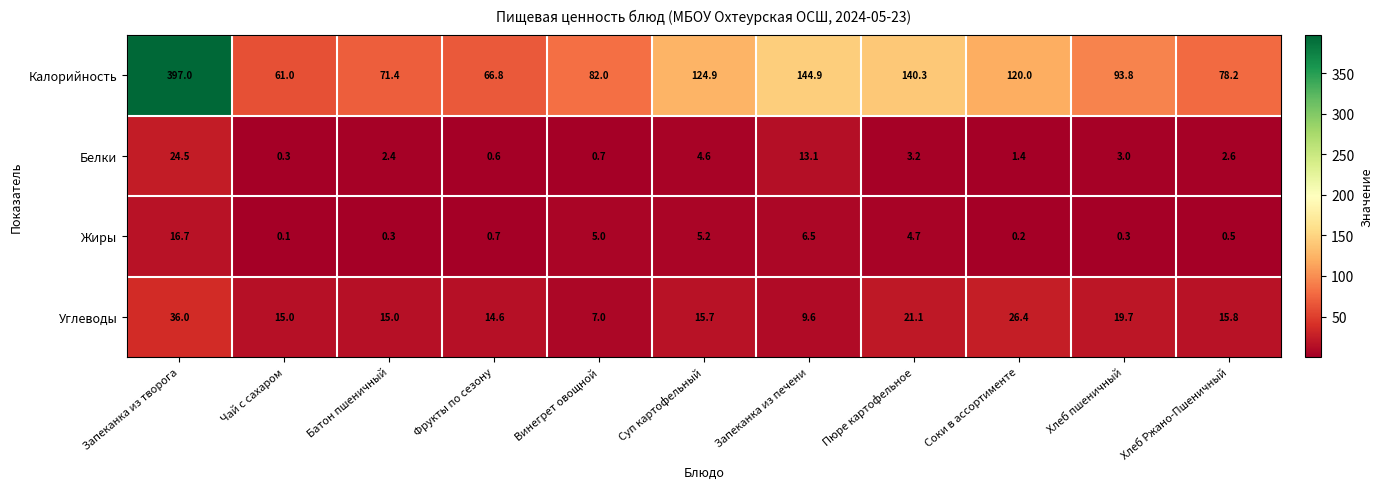

What is the difference between the second highest and minimum values in the Жиры series?

6.4